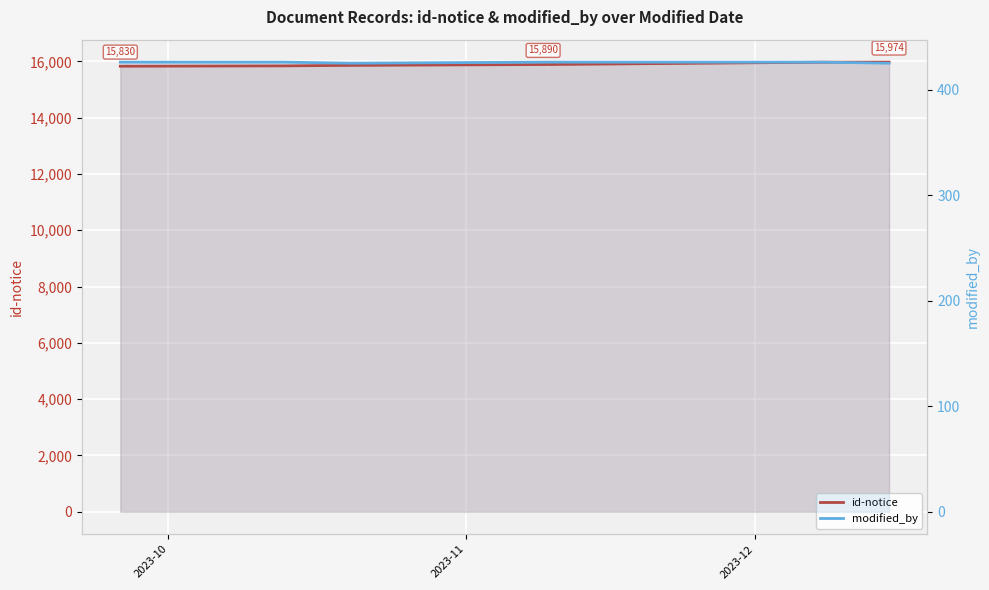

How many data points in id-notice are less than 15890?

5